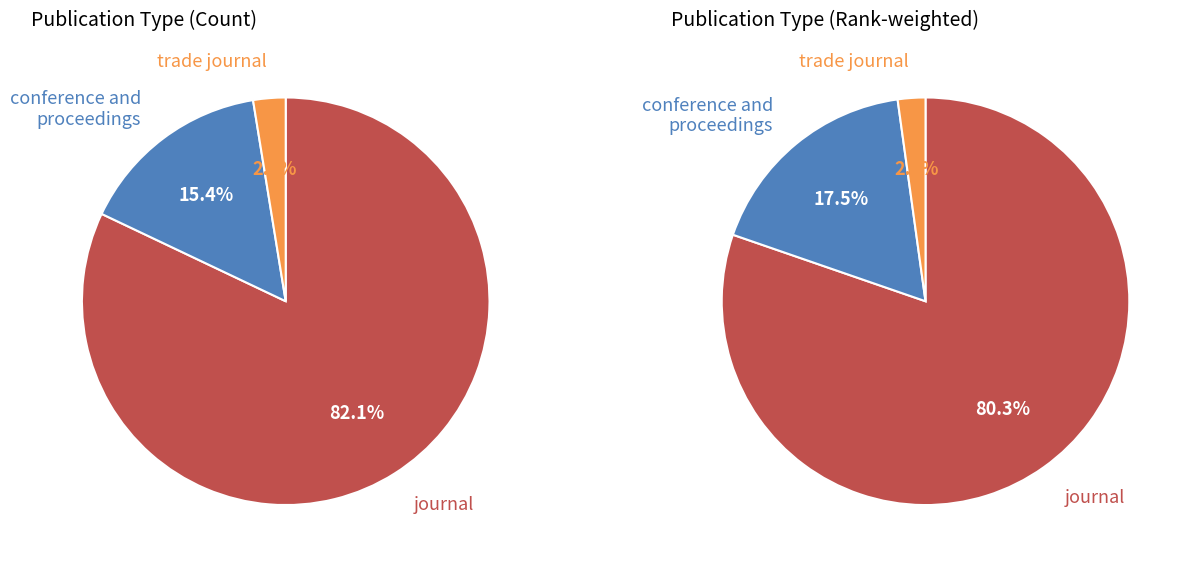

To the nearest percent, what is the difference between the conference and proceedings and journal slice percentages?

67%